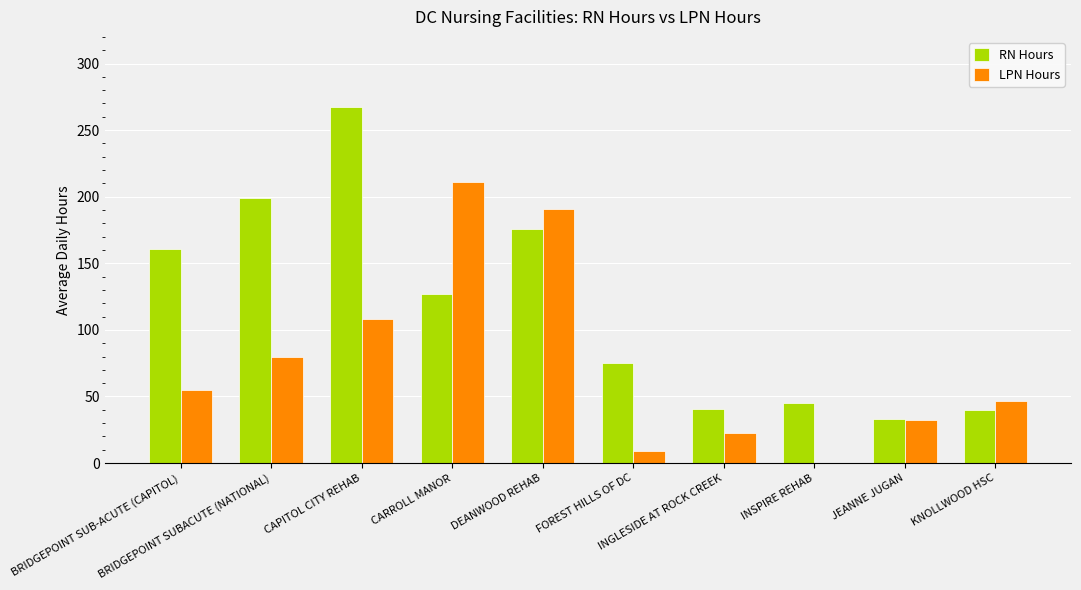

What is the greatest value displayed?

267.3